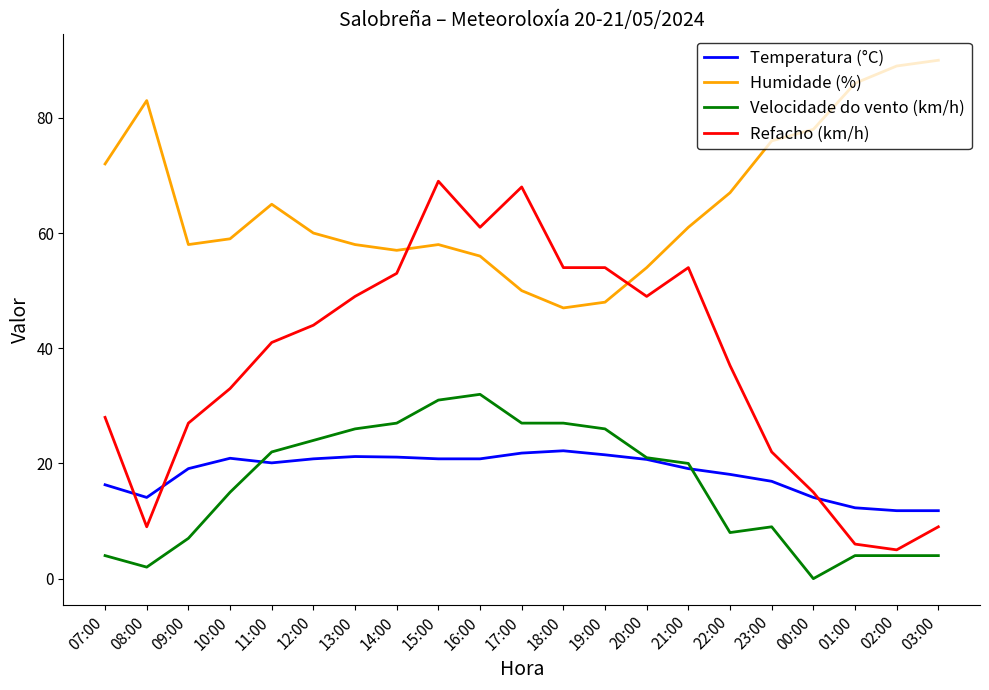

Which series has the largest range (max minus min)?

Refacho (km/h)